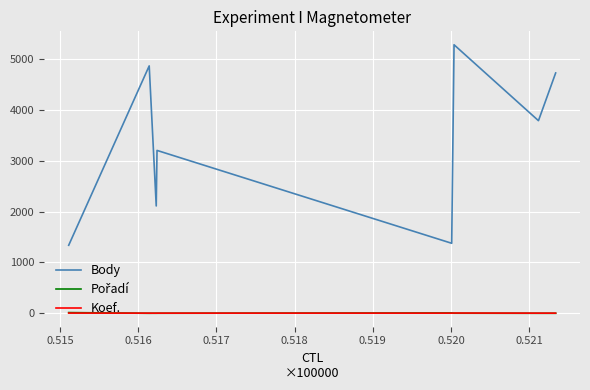

True or false: Koef. and Body cross at least once.

False